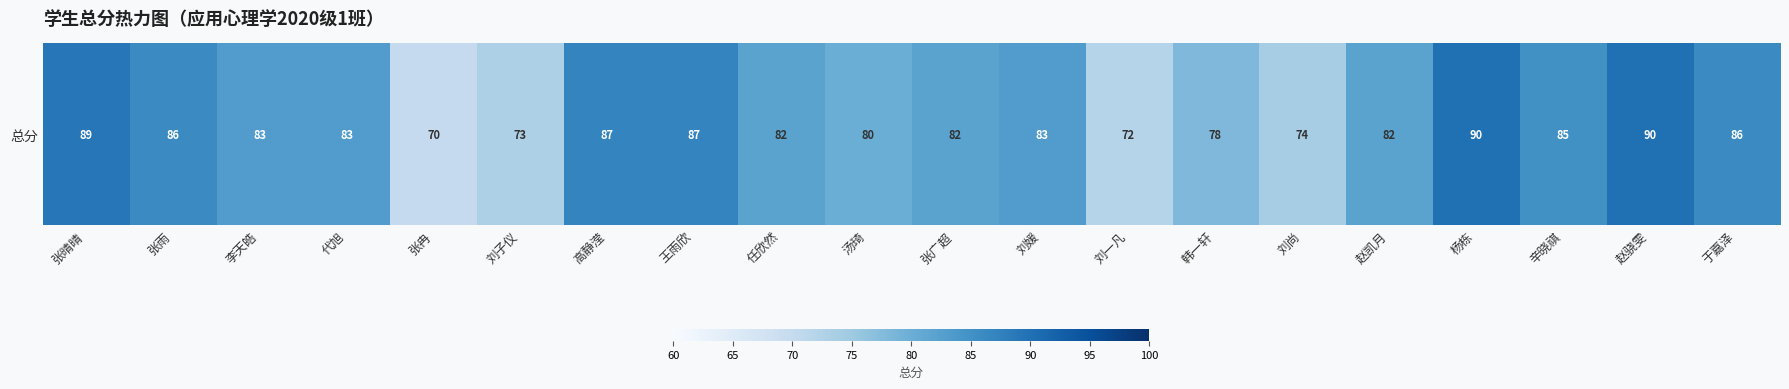

List the labels in order of value, largest first.

杨栋, 赵骁雯, 张晴晴, 高静滢, 王雨欣, 张雨, 于嘉泽, 辛晓祺, 李天皓, 代旭, 刘媛, 任欣然, 张广超, 赵凯月, 汤琦, 韩一轩, 刘尚, 刘子仪, 刘一凡, 张冉